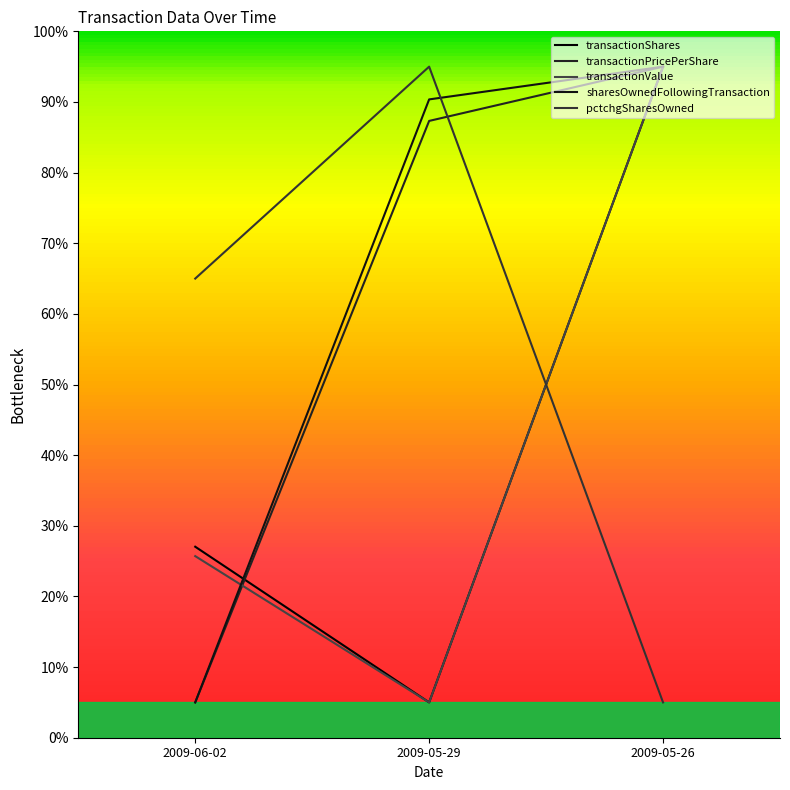

The value of transactionShares at 2009-05-26 is 95.0. True or false?

True